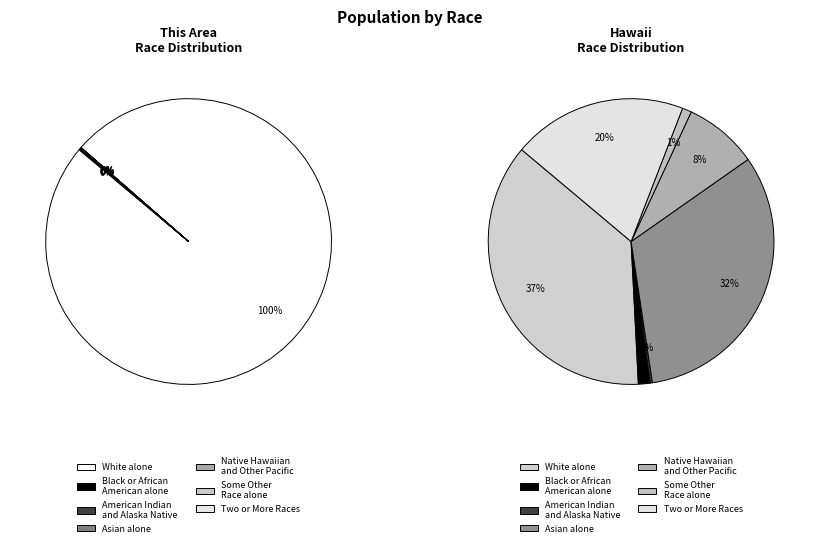

Which category accounts for the majority?

White alone